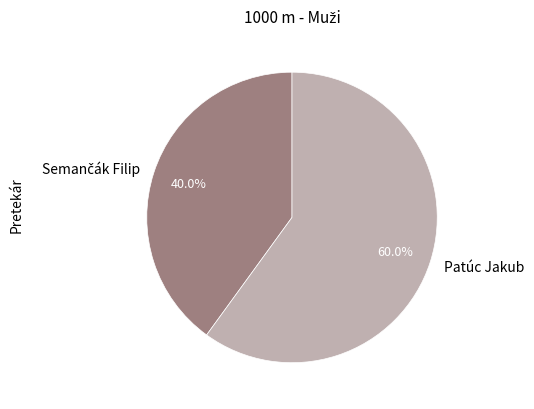

Which category has the biggest portion of the pie?

Patúc Jakub